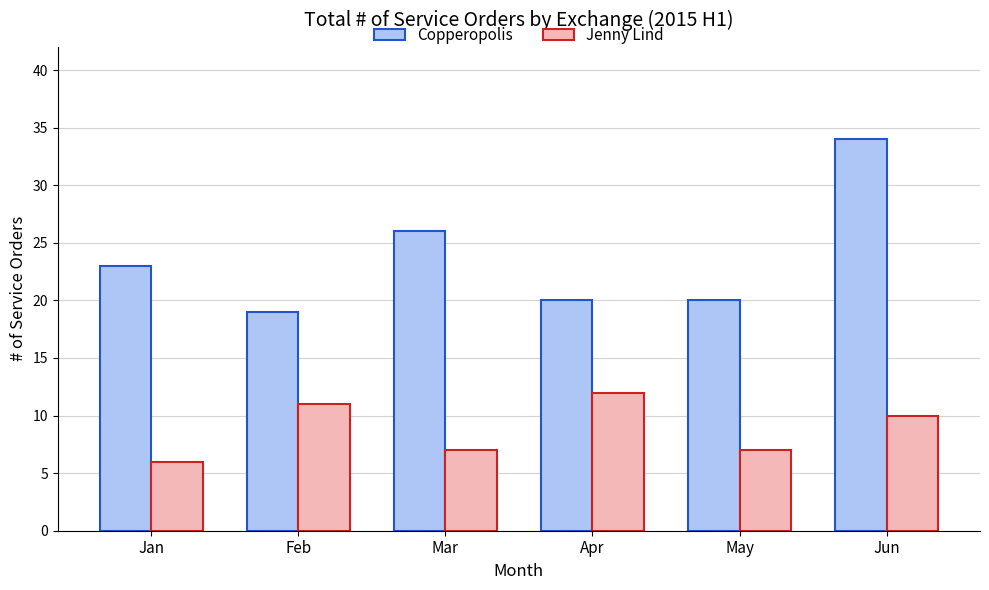

Count the number of data series in this chart.

2